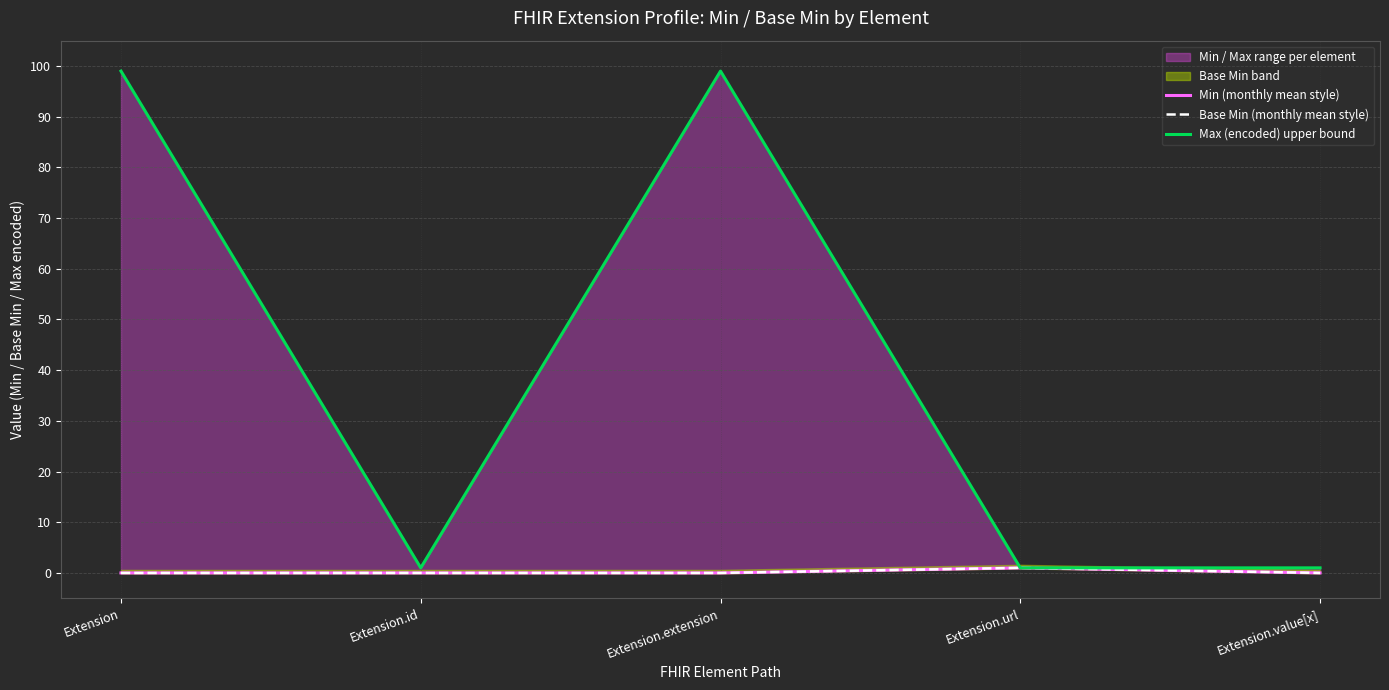

Between Extension.id and Extension.value[x], which series saw the biggest shift?

Min (monthly mean style)